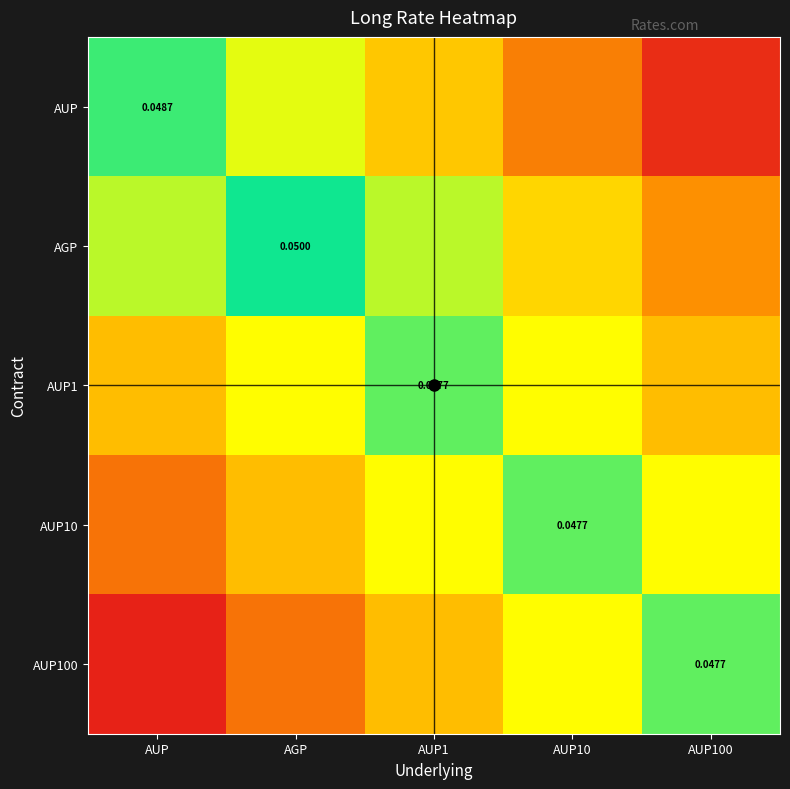

What is the sum of the AUP values at AGP and AUP100?

0.1